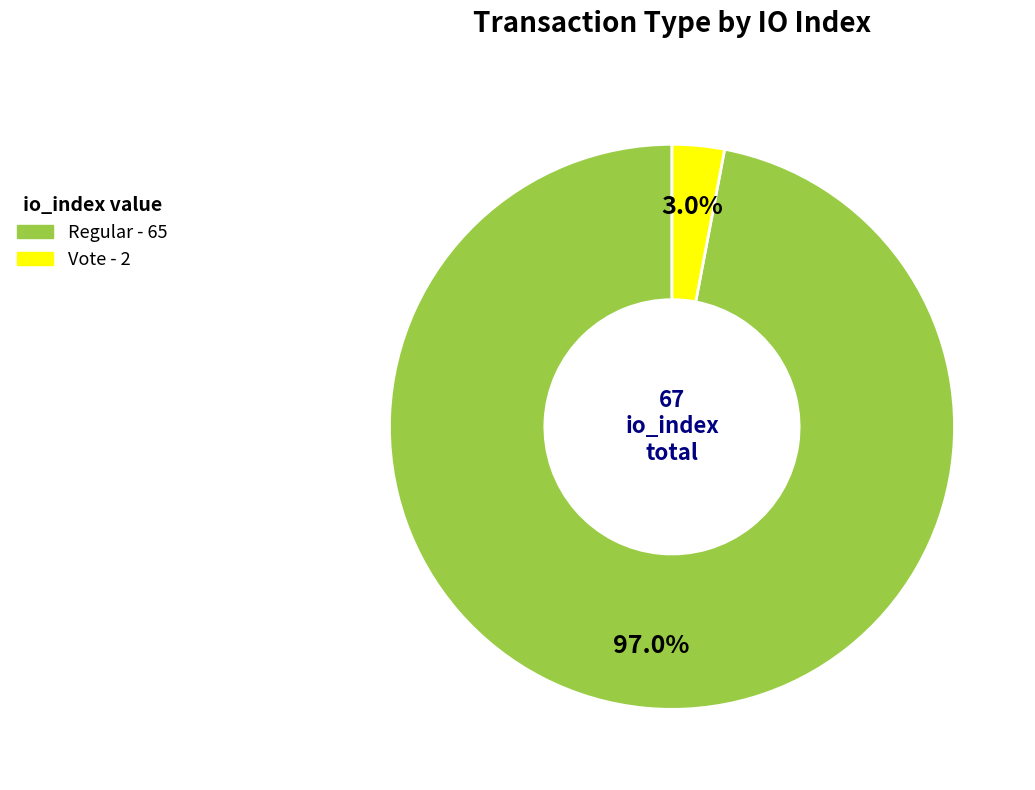

Is there any slice that represents more than half of the pie?

Yes